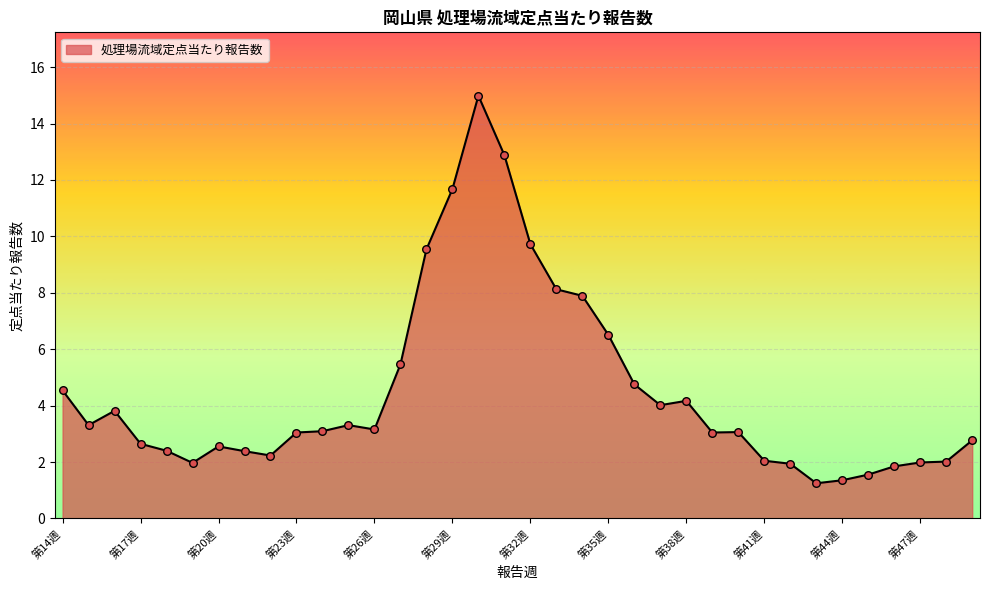

What is the maximum value shown in the chart?

15.0